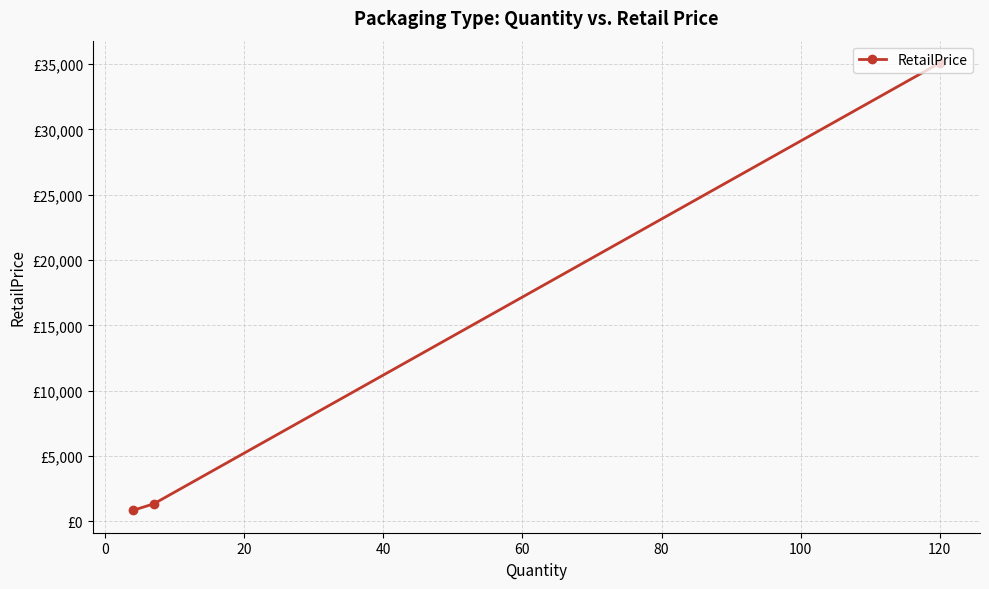

Count the number of categories in the chart.

3